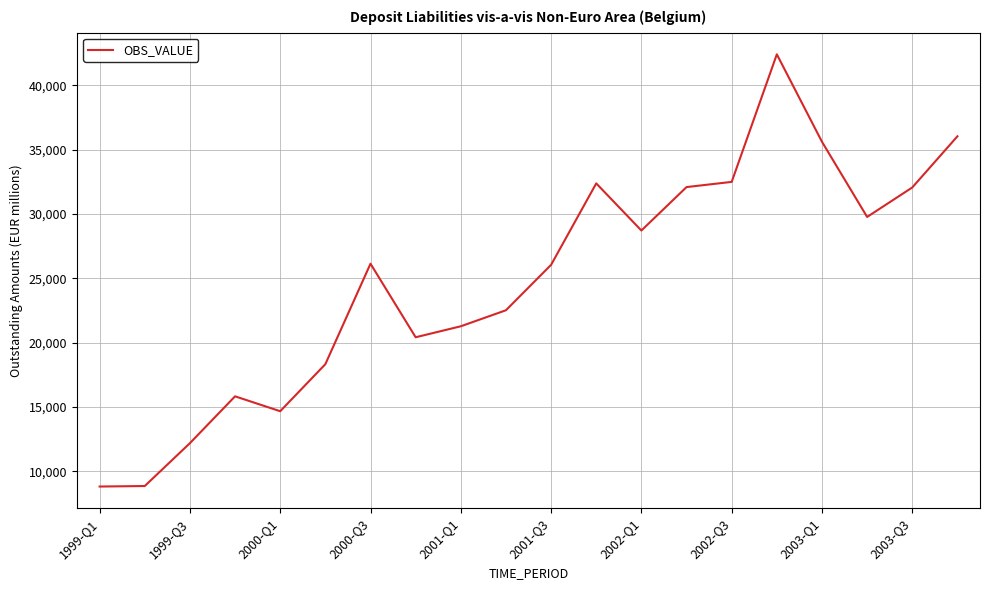

What is the minimum value shown in the chart?

8812